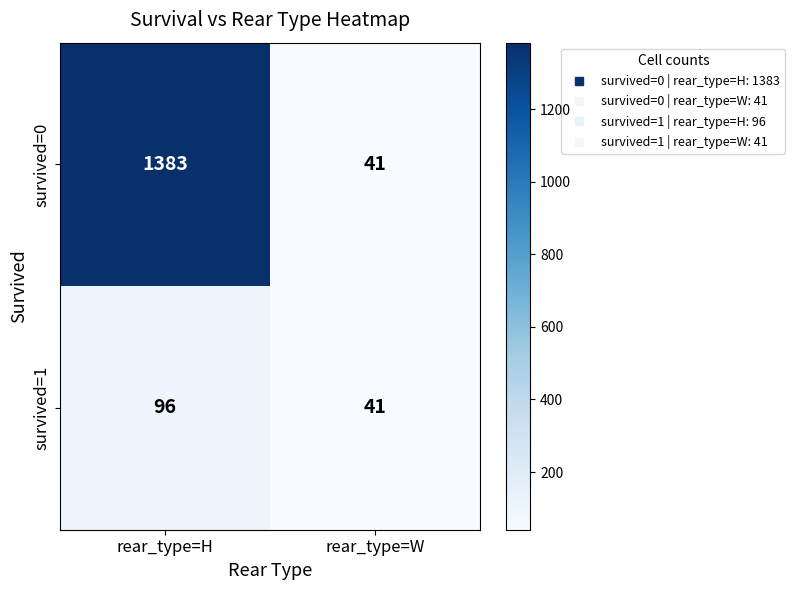

At which category does the chart reach its peak across all series?

rear_type=H